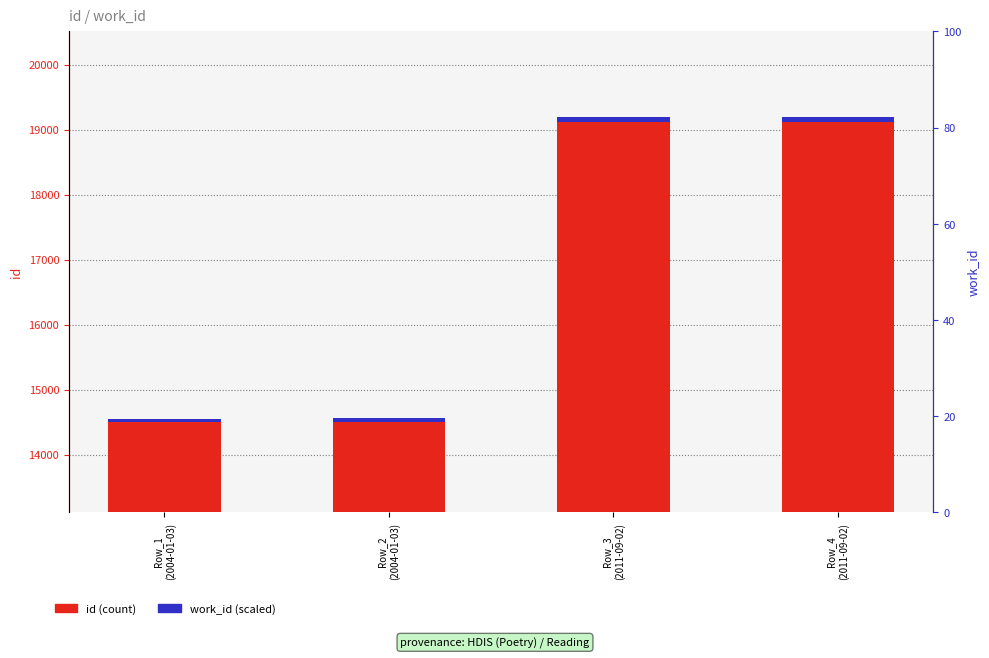

What is the lowest value of the work_id (scaled) series?

54.0